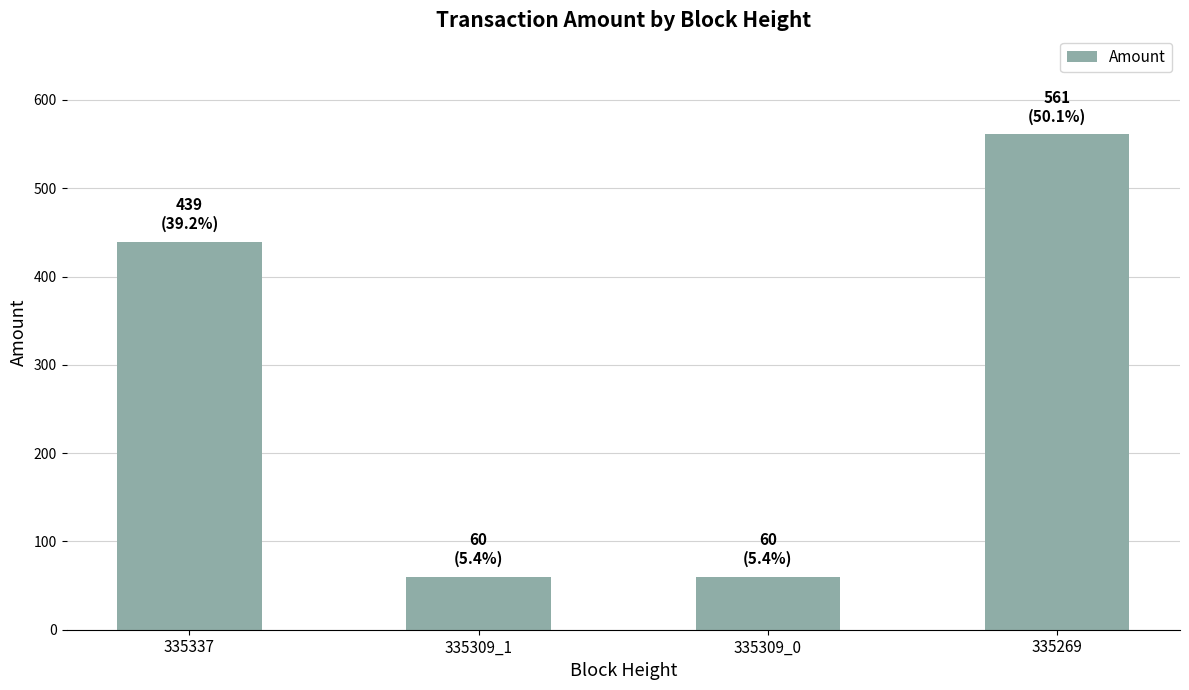

What is the ratio of the value at 335309_0 to the value at 335269?

0.1